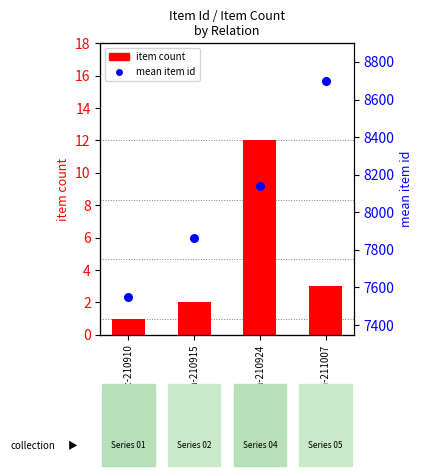

Is the value of item count at r04a-210924 greater than the value of mean item id at r05a-211007?

No